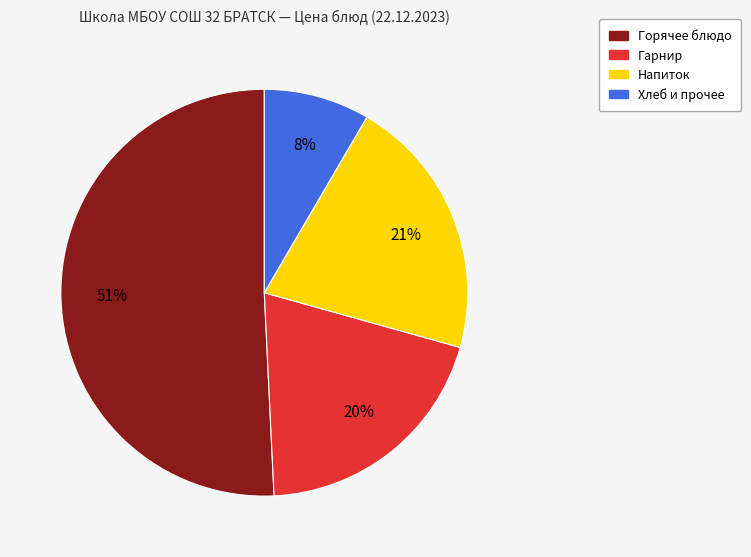

To the nearest percent, what is the average slice percentage?

25%